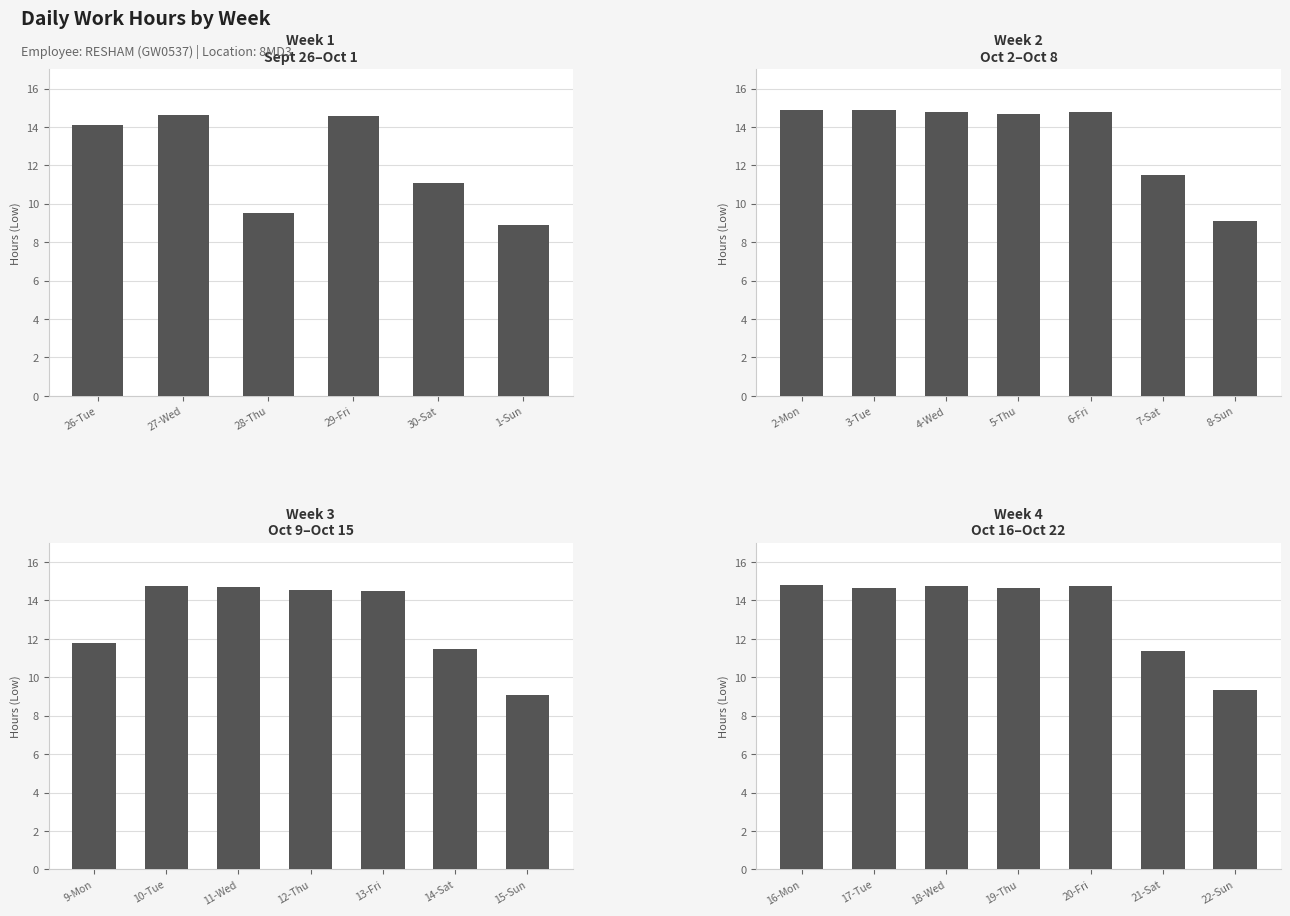

What is the sum of the values at 29-Fri and 26-Tue?

28.7